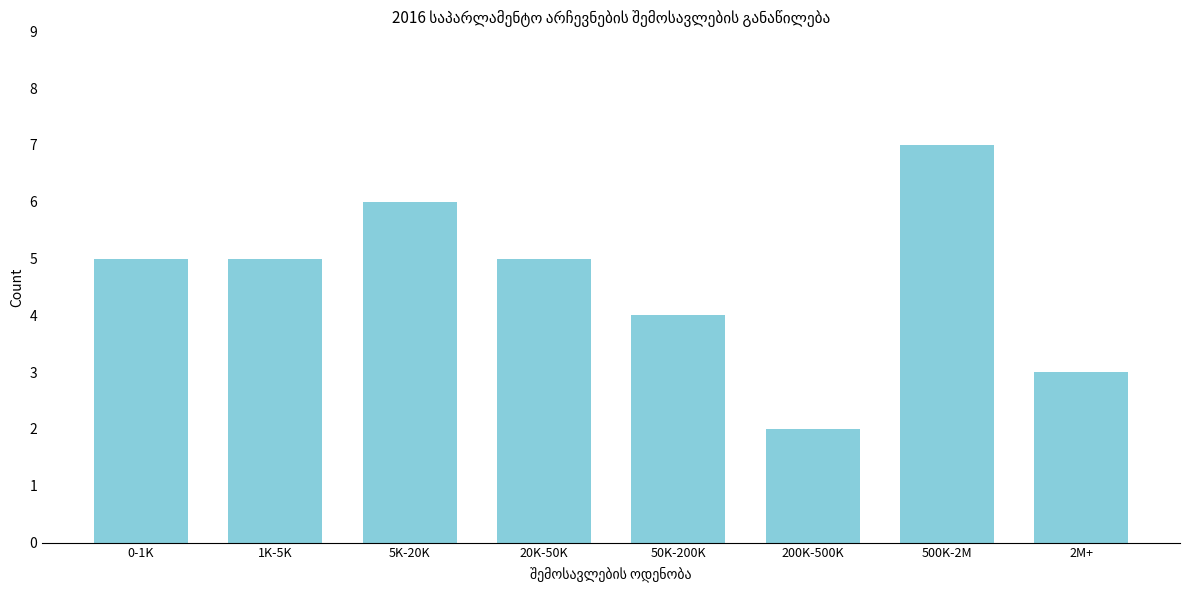

Reading right to left, extract all data points from this chart.

3	7	2	4	5	6	5	5